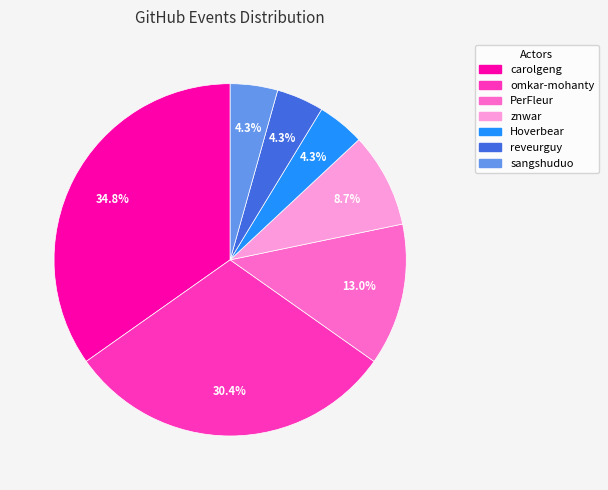

Approximately how many times larger is the value at omkar-mohanty compared to znwar?

3.5